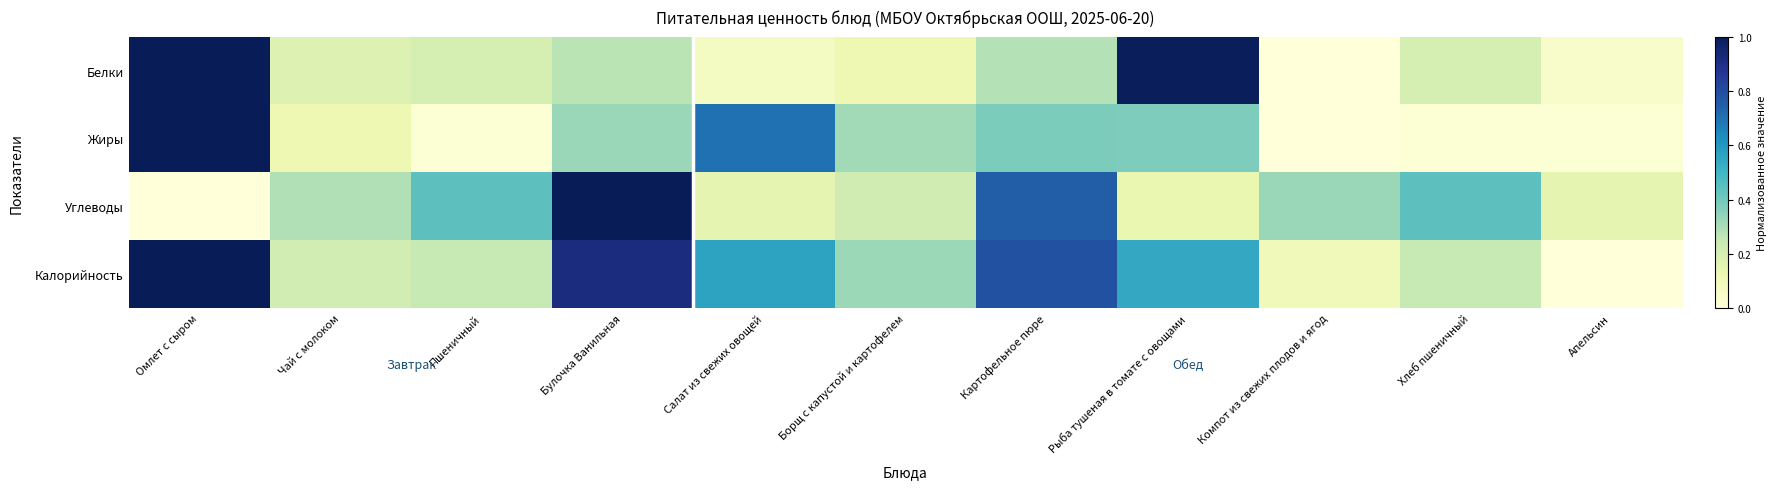

List the series in order of their peak value, lowest first.

Белки, Жиры, Углеводы, Калорийность